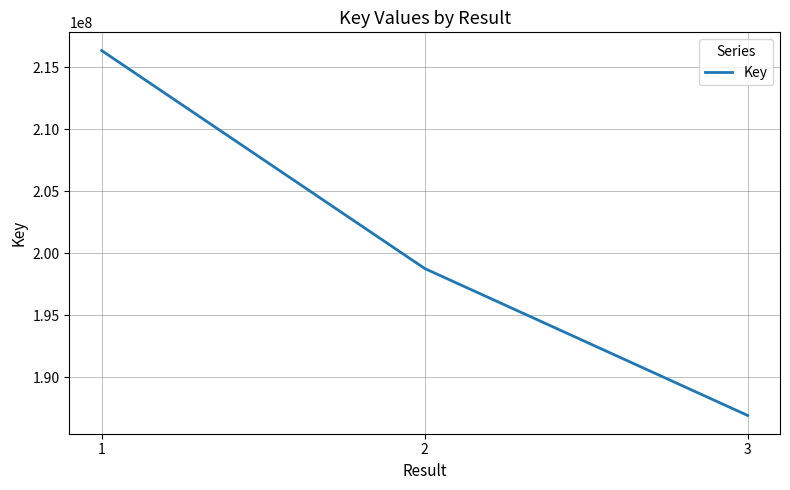

Which has a higher value, 3 or 1?

1